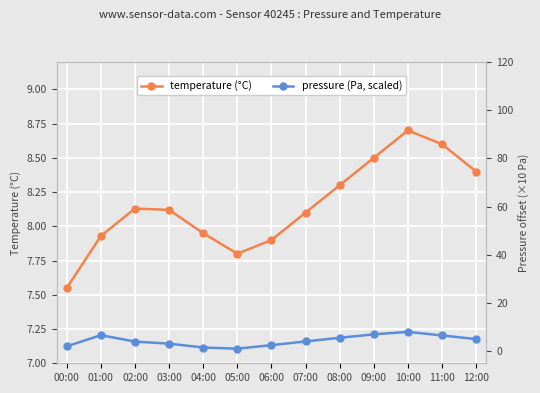

What value does the pressure (Pa, scaled) series have at 07:00?

4.1